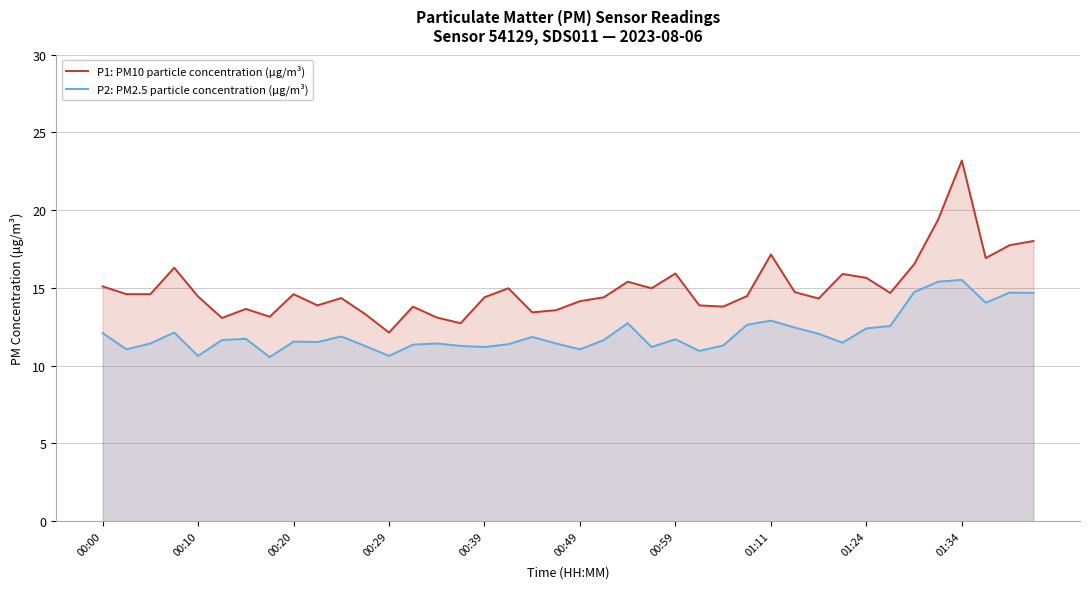

Where does the P1: PM10 particle concentration (µg/m³) series first go above 14?

00:00